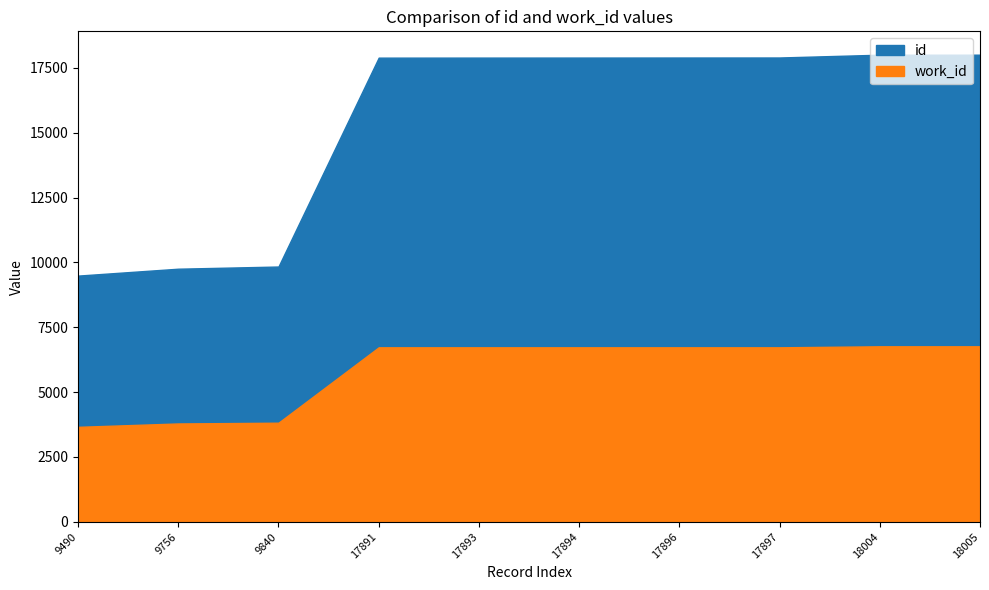

True or false: work_id has more than 2 interior local peaks.

False